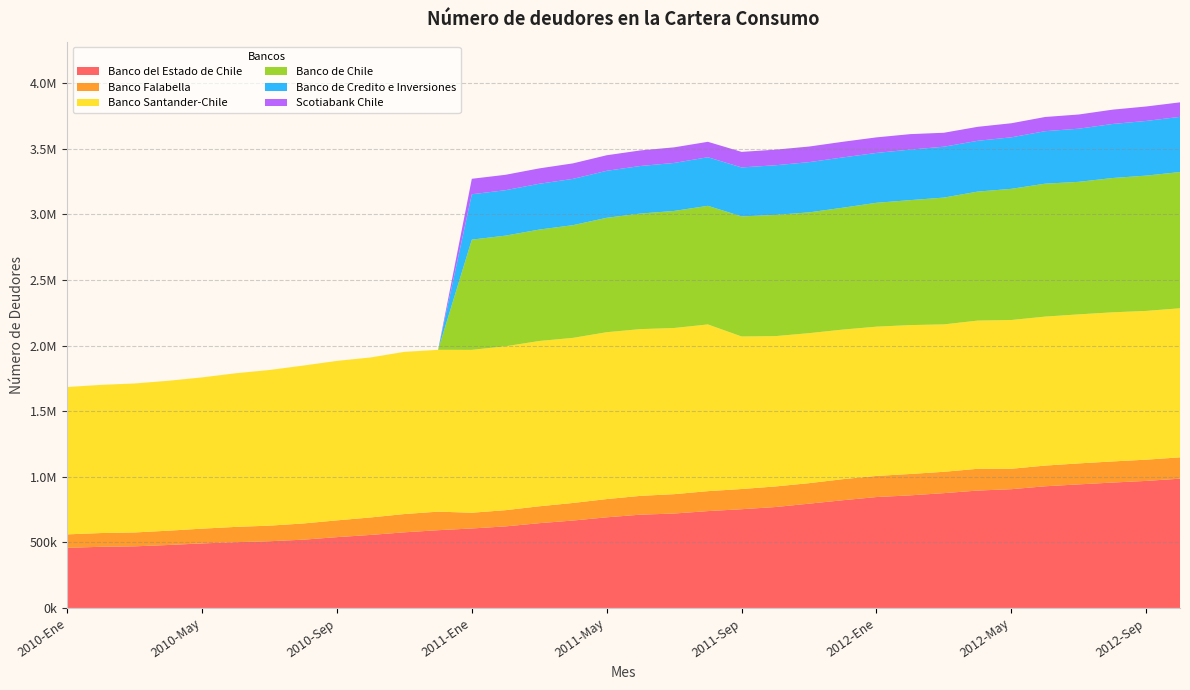

Reading left to right, list all the values displayed in this chart.

Banco del Estado de Chile: 458174	466358	469807	479976	492134	501376	508715	520527	539966	556823	576655	592832	605946	621871	646360	666469	691169	711193	719927	738432	752728	769371	795088	821236	845552	858488	875357	894926	905480	927604	942130	956039	968567	985674
Banco Falabella: 102742	104613	105750	109008	112433	116541	118685	123503	127779	133188	139244	141377	119968	123599	128727	133896	138869	143309	147518	151974	153948	156768	156169	160601	160903	162802	162673	165891	155705	157640	159900	160860	161875	162486
Banco Santander-Chile: 1123295	1129676	1135797	1142837	1153065	1171318	1186686	1203768	1215716	1219722	1236493	1233542	1241506	1249316	1259989	1258536	1272032	1271125	1266727	1270872	1162758	1145984	1143579	1140181	1137816	1135039	1123573	1129771	1133953	1135720	1136062	1136756	1134033	1136321
Banco de Chile: 0	0	0	0	0	0	0	0	0	0	0	0	840365	843483	849434	859231	872209	880934	892416	904268	915469	924160	920707	929074	944383	952604	966750	983399	999848	1013356	1010339	1023901	1031415	1038619
Banco de Credito e Inversiones: 0	0	0	0	0	0	0	0	0	0	0	0	345954	346529	349182	352894	358283	362686	365866	370476	373376	378404	382994	383361	380172	385248	387872	387268	392897	400285	405116	411960	416801	420725
Scotiabank Chile: 0	0	0	0	0	0	0	0	0	0	0	0	117929	117401	117281	118223	118577	118672	118998	117617	118502	118938	118948	119292	118605	117943	106407	106610	107241	108179	108331	109145	110264	110604